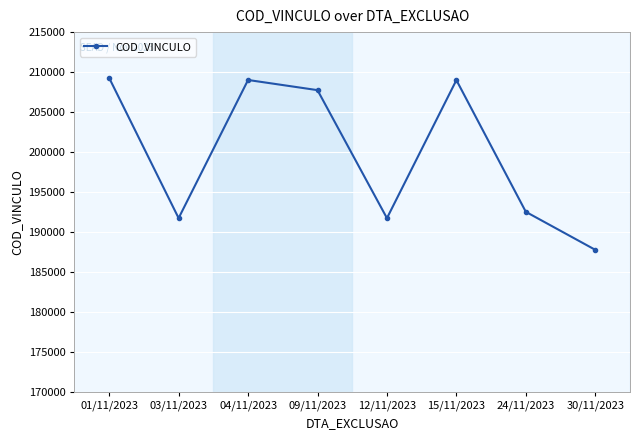

What is the maximum value shown in the chart?

209268